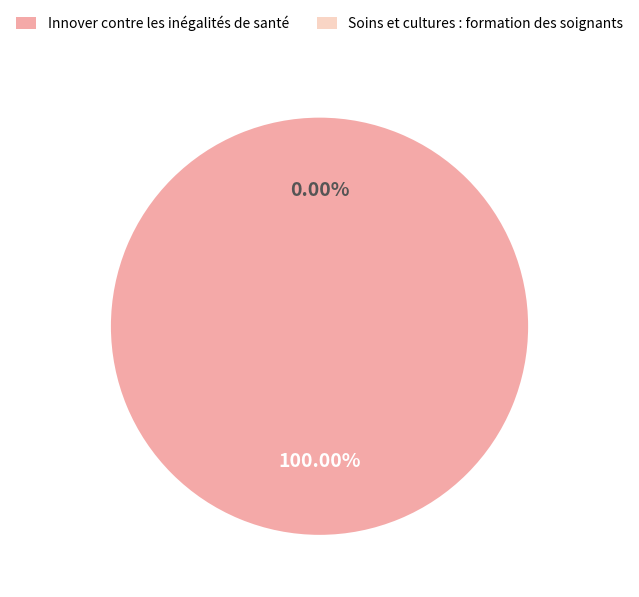

To the nearest percent, what portion does Innover contre les inégalités de santé represent?

100%